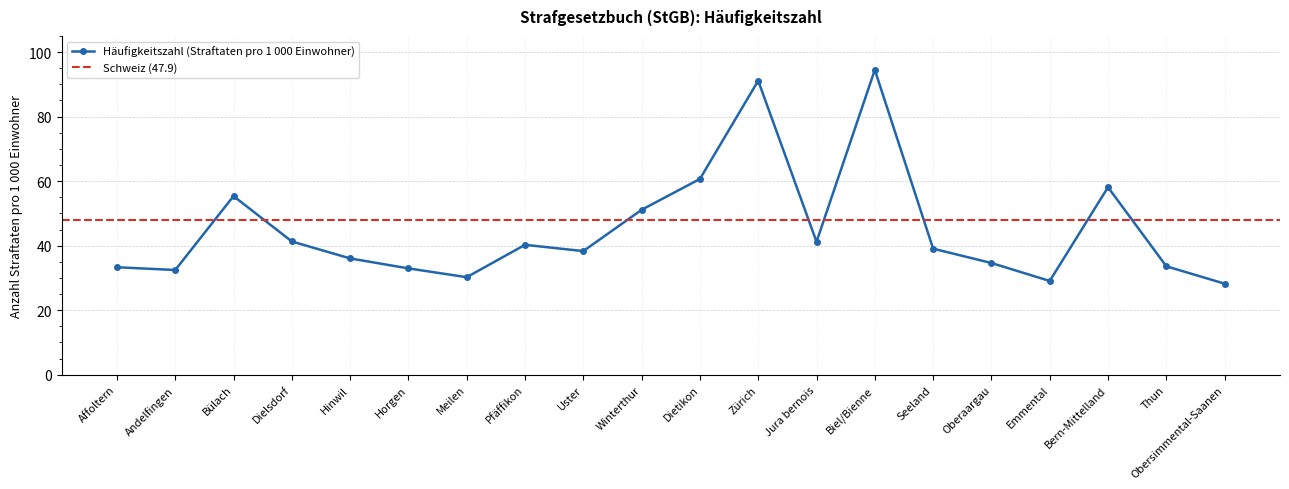

Is this an area chart (filled region under the line)?

No